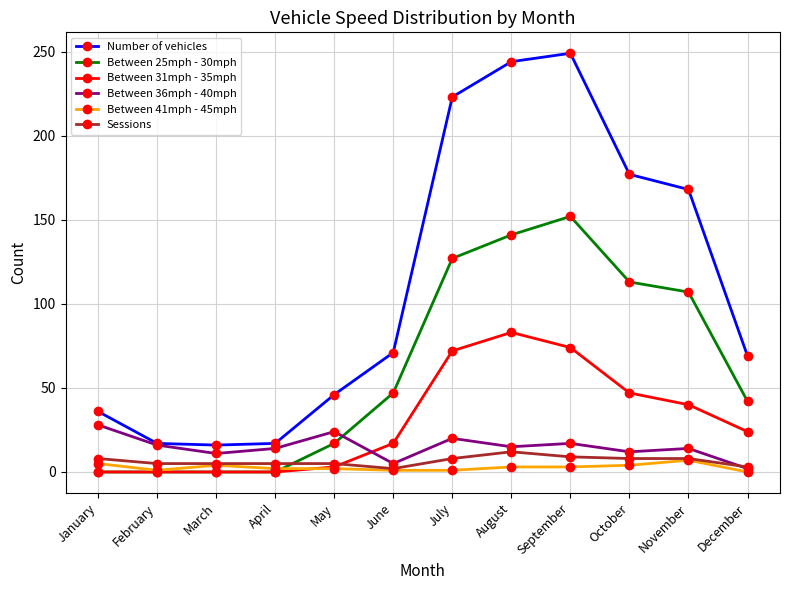

Does the chart display data point markers on the line(s)?

Yes